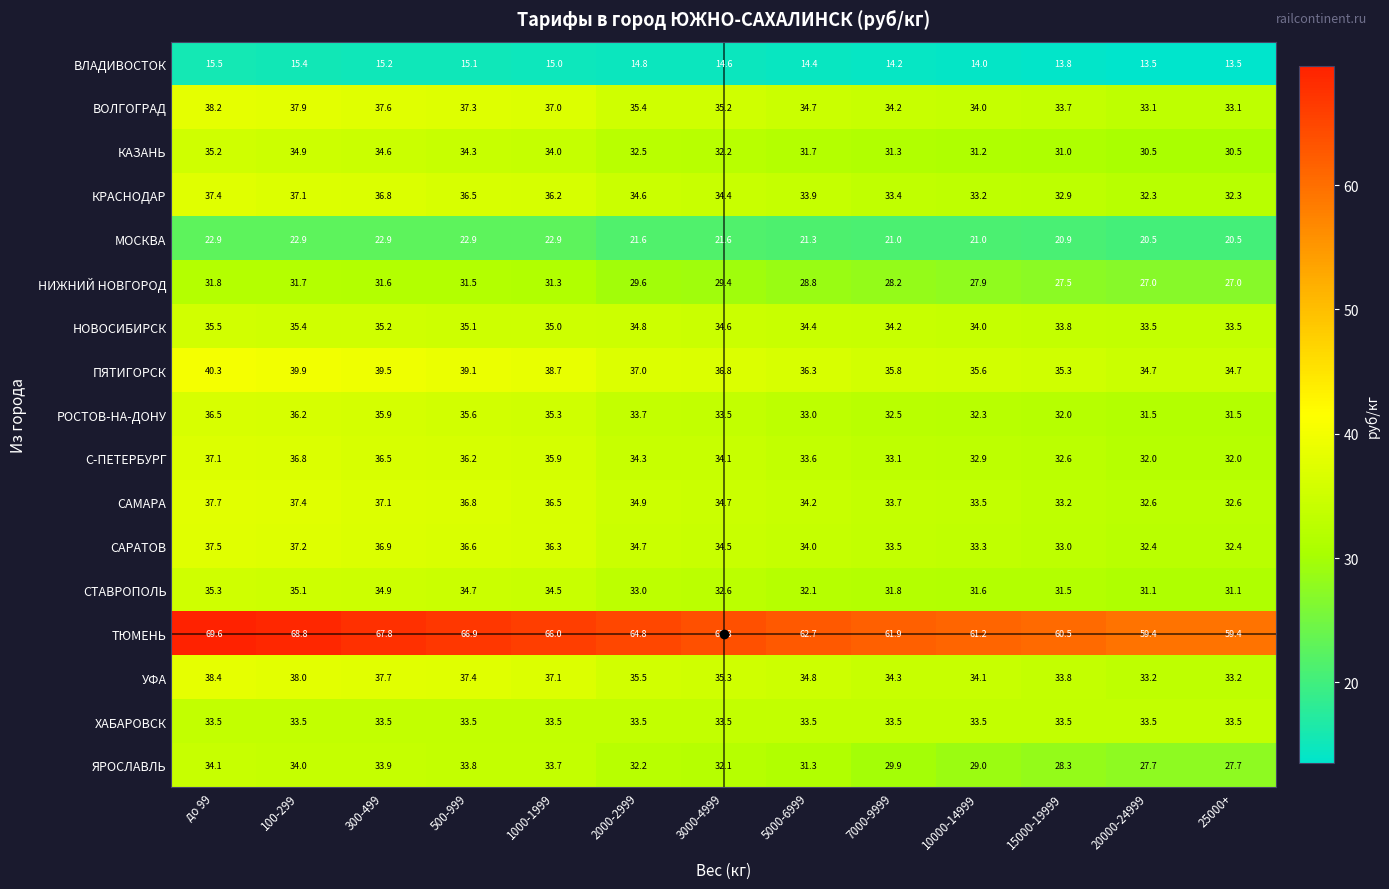

Which series has the largest range (max minus min)?

ТЮМЕНЬ